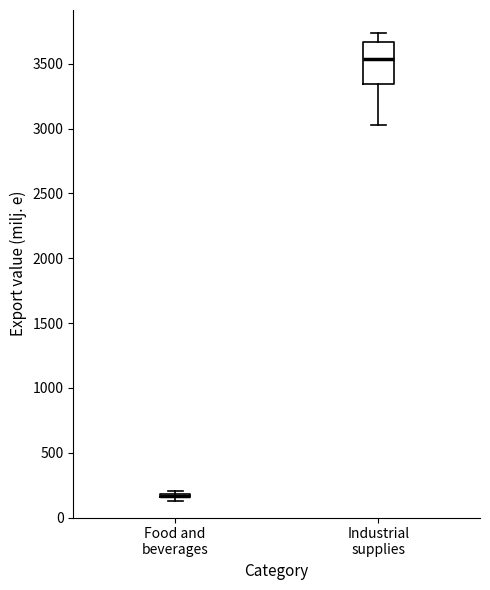

Reading left to right, transcribe this box plot: for each box, give where its median line is, the range the box spans, and where its two whiskers end, as read against the y-axis. The values are not printed on the chart, so give them approximately, as read against the axis.

Food and beverages: box collapsed to a line at 150, whiskers 150 to 200
Industrial supplies: median 3550, box 3350 to 3650, whiskers 3050 to 3750